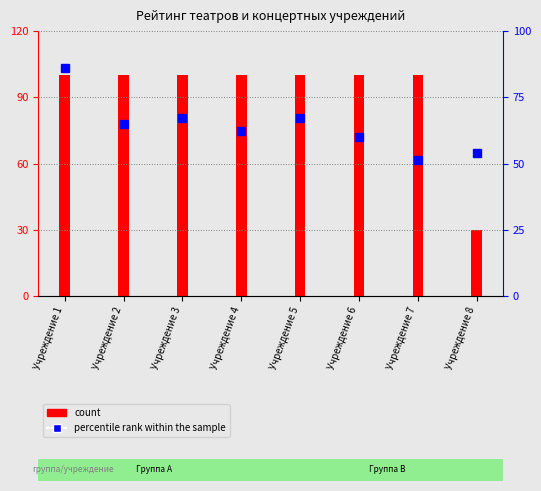

True or false: percentile rank within the sample has a value of 51.2 at Учреждение 7.

True